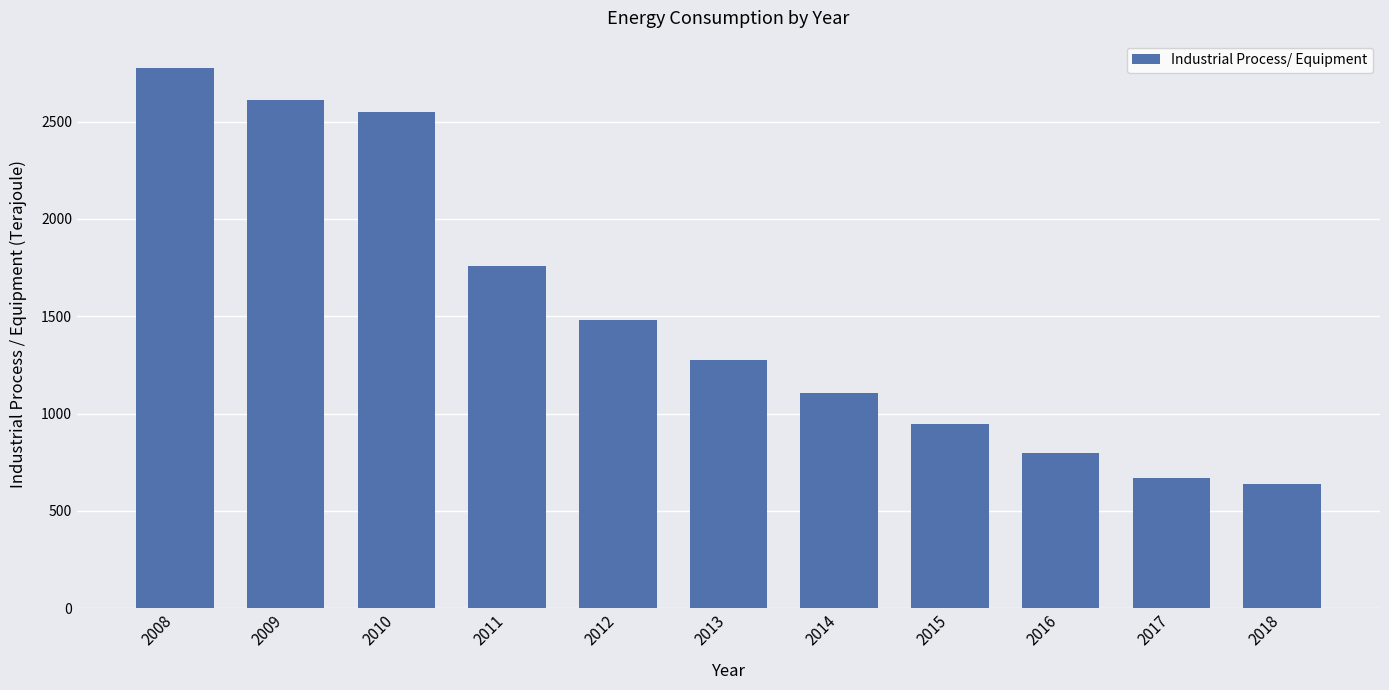

What is the sum of the values at 2015 and 2012?

2428